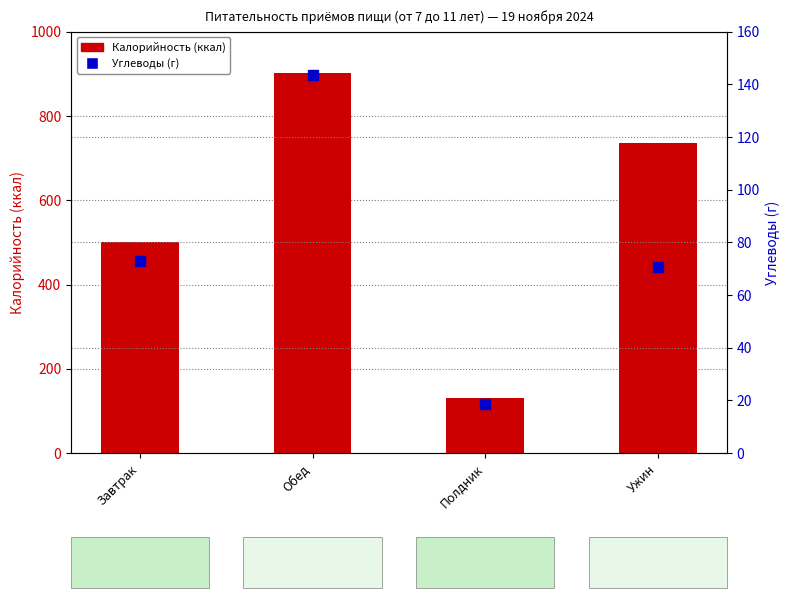

What is the total value across all series at Полдник?

149.0